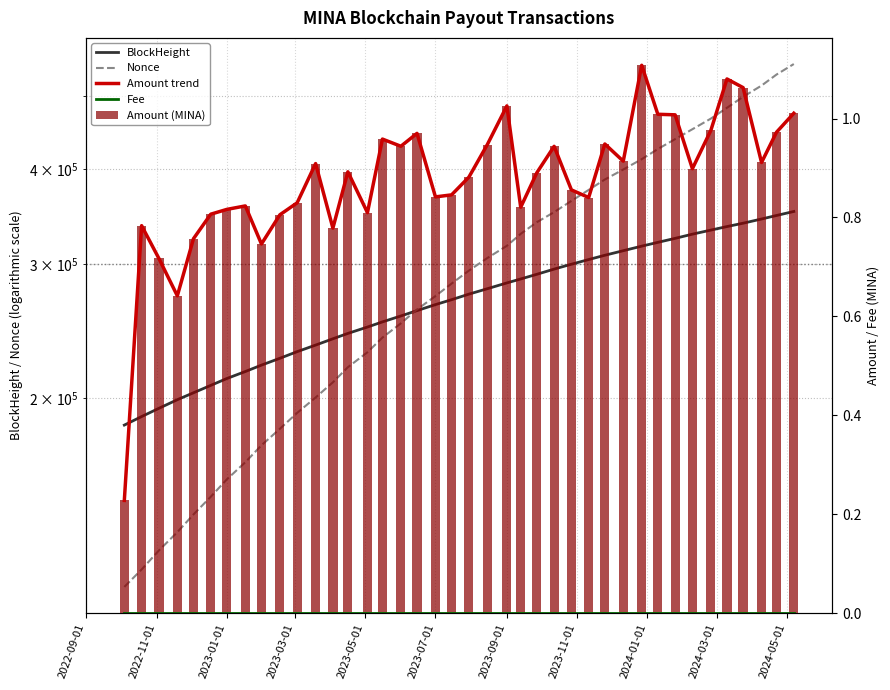

How many groups of bars are there?

40